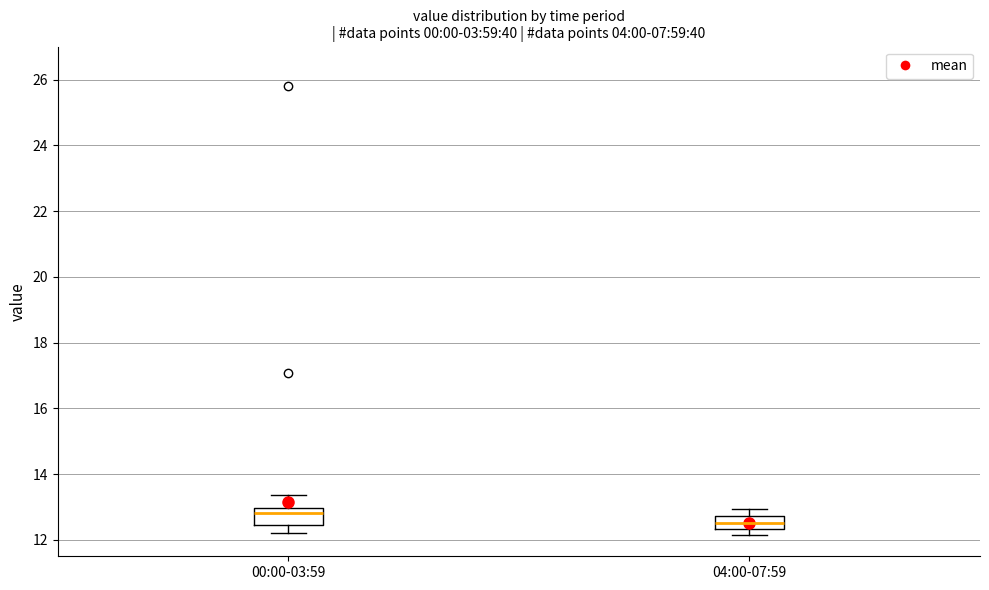

Where is the lower edge of the box for 00:00-03:59 on the y-axis? The values are not printed on the chart, so give them approximately, as read against the axis.

12.4